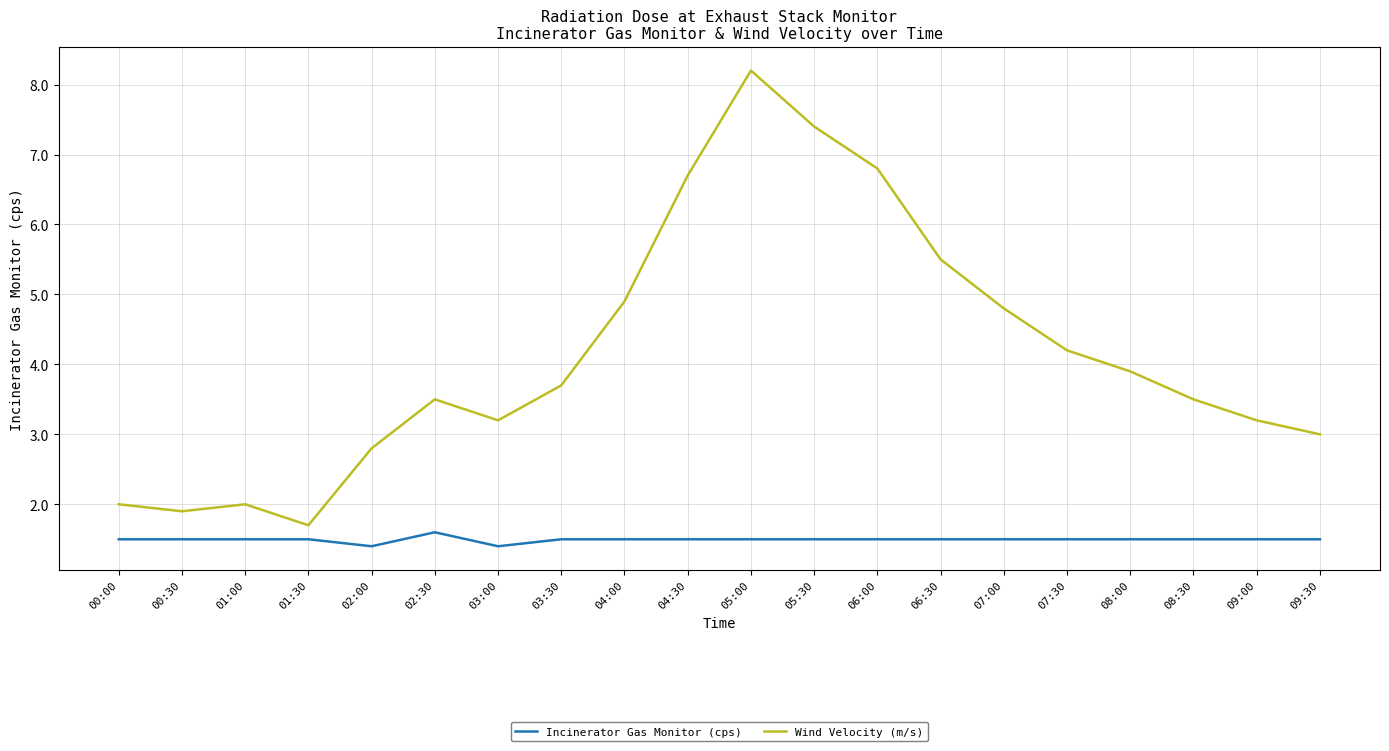

What is the difference between the Wind Velocity (m/s) values at 01:30 and 00:30?

0.2